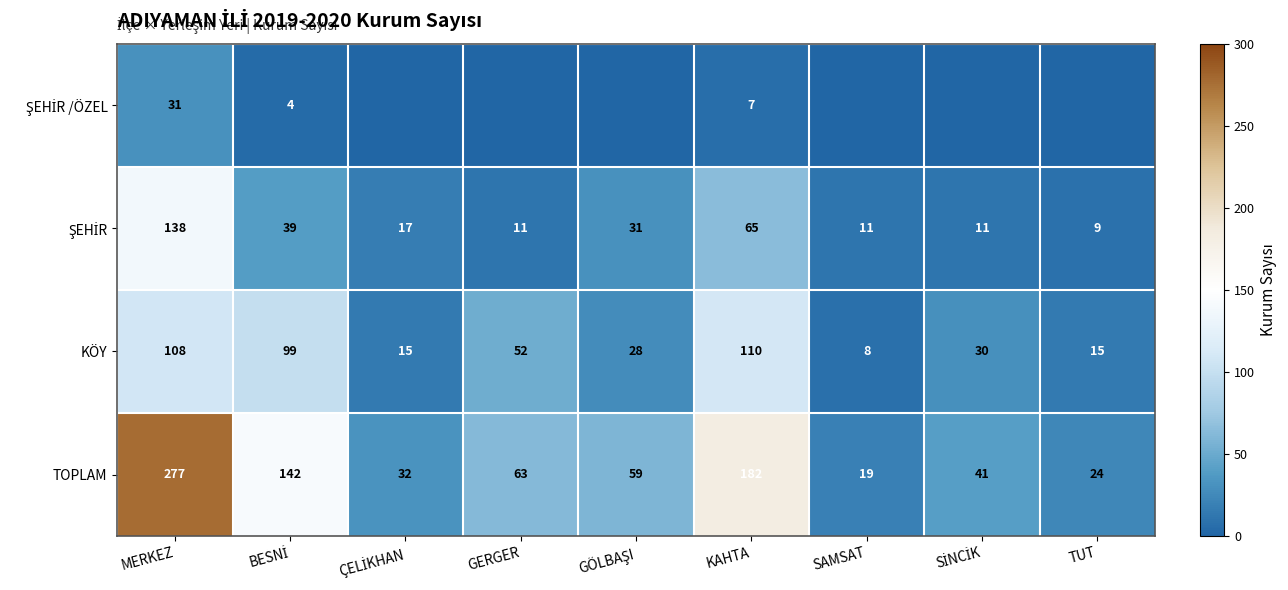

What is the average value of the KÖY series?

52